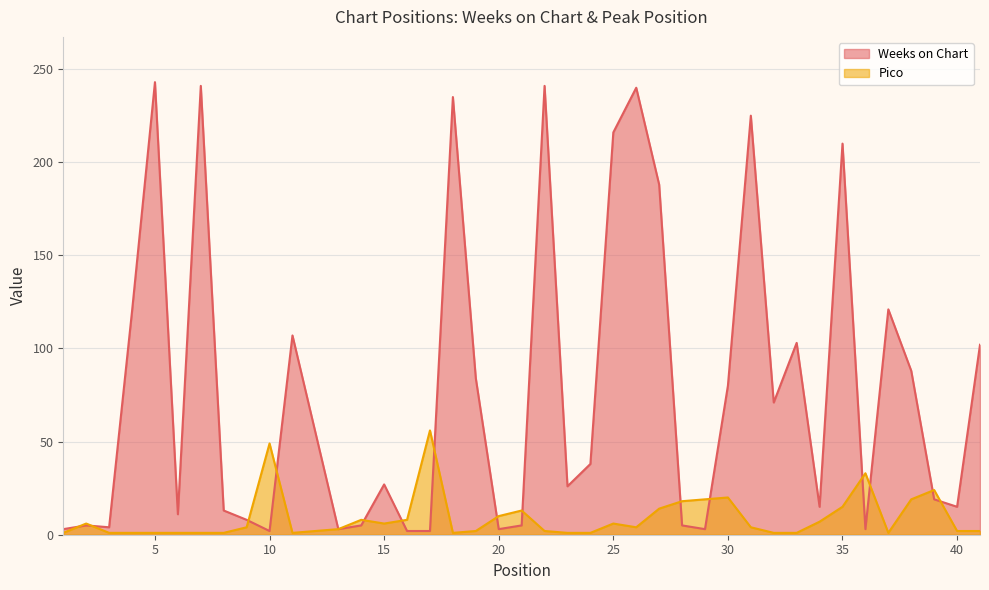

How many values in the Weeks on Chart series exceed 27?

19